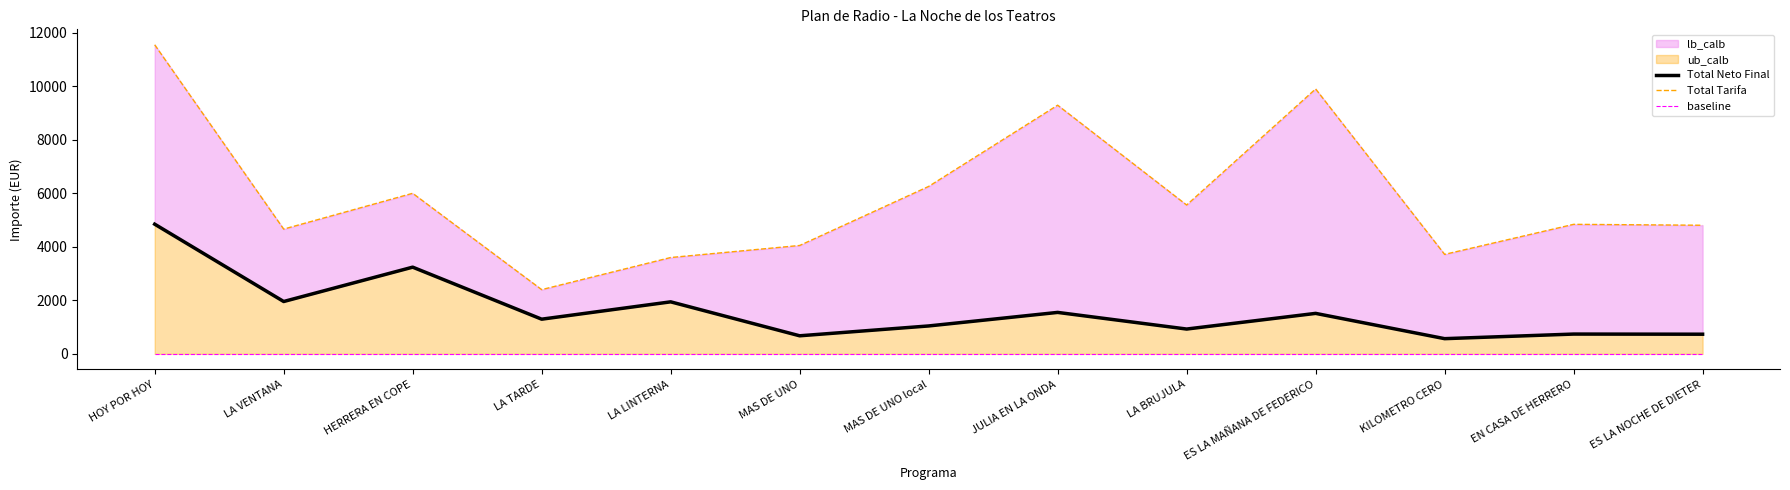

Reading left to right, extract all data points from this chart.

Total Neto Final: 4846.4	1956.2	3240.0	1296.0	1944.0	675.1	1043.0	1549.1	927.2	1512.7	568.0	739.6	734.4
Total Tarifa: 11550.0	4662.0	6000.0	2400.0	3600.0	4050.0	6256.8	9292.8	5562.0	9900.0	3717.0	4840.5	4806.0
baseline: 0.0	0.0	0.0	0.0	0.0	0.0	0.0	0.0	0.0	0.0	0.0	0.0	0.0